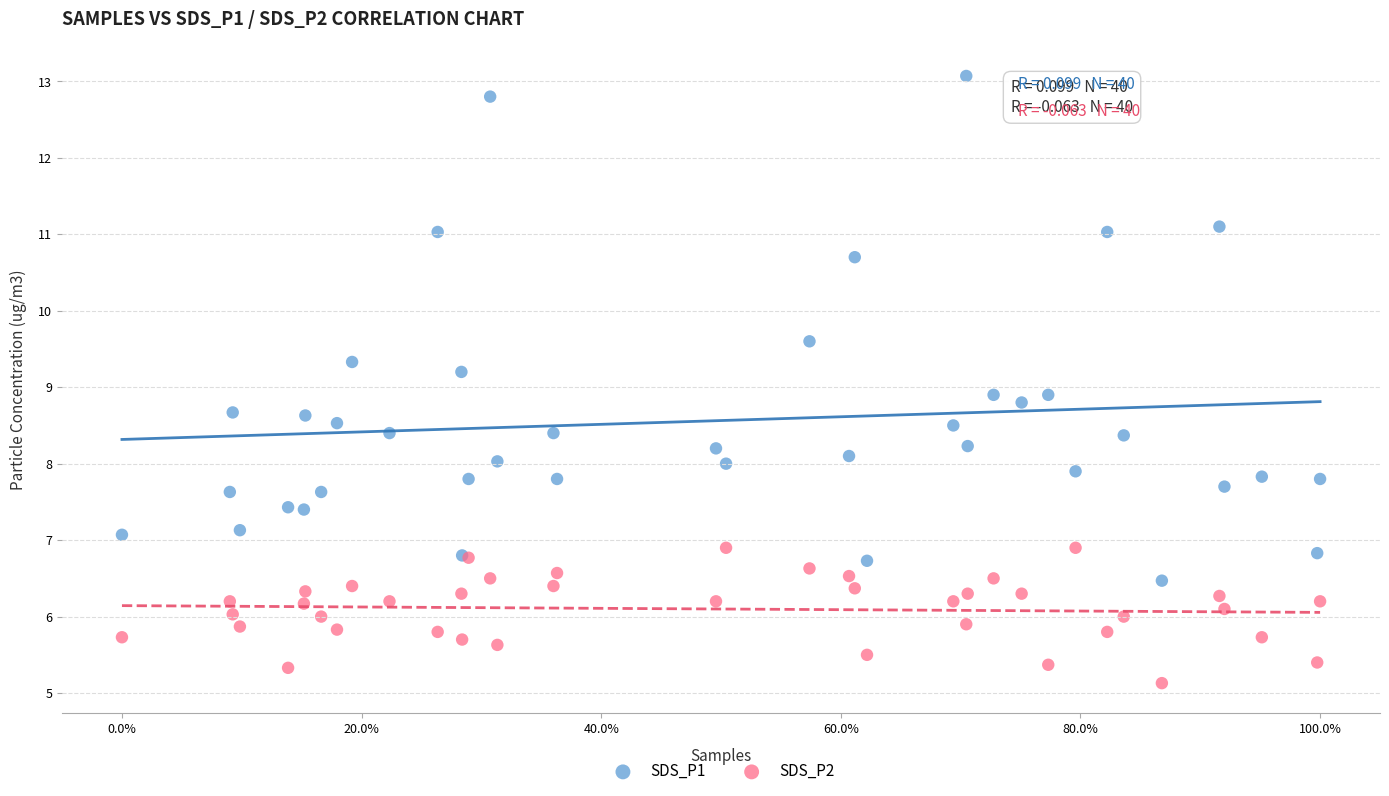

Which series reaches the minimum Y coordinate?

SDS_P2